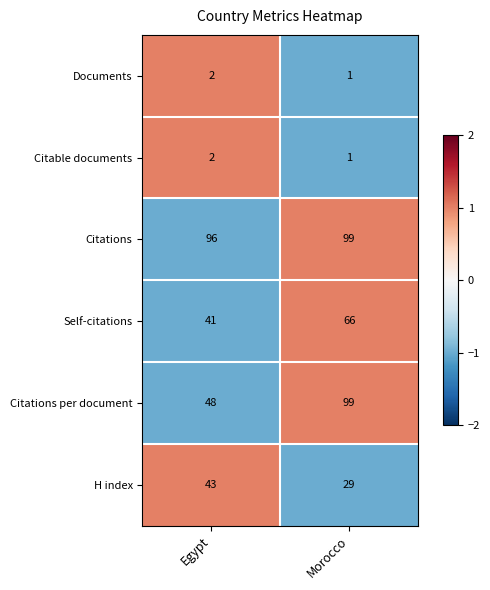

At which category is the sum across all series the highest?

Morocco